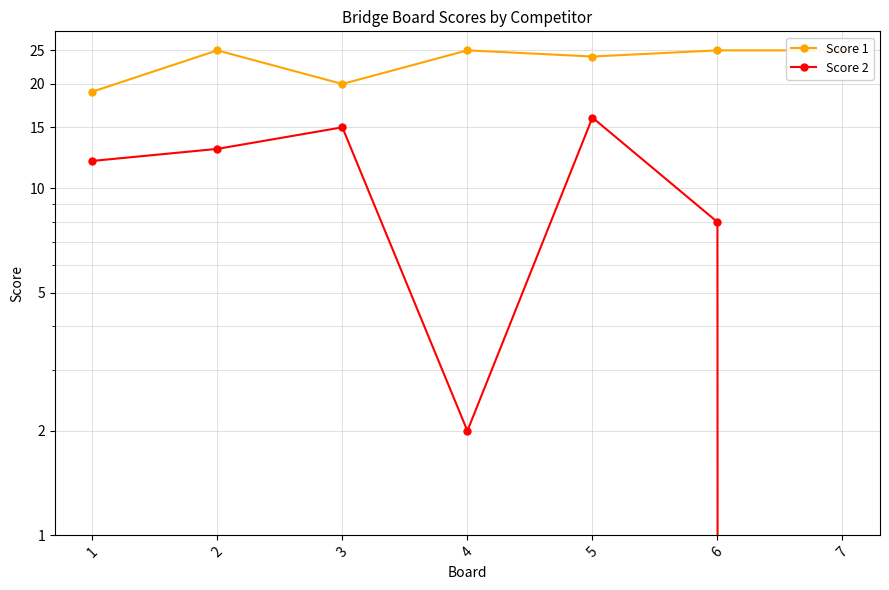

What is the difference between the maximum and minimum values in the Score 1 series?

6